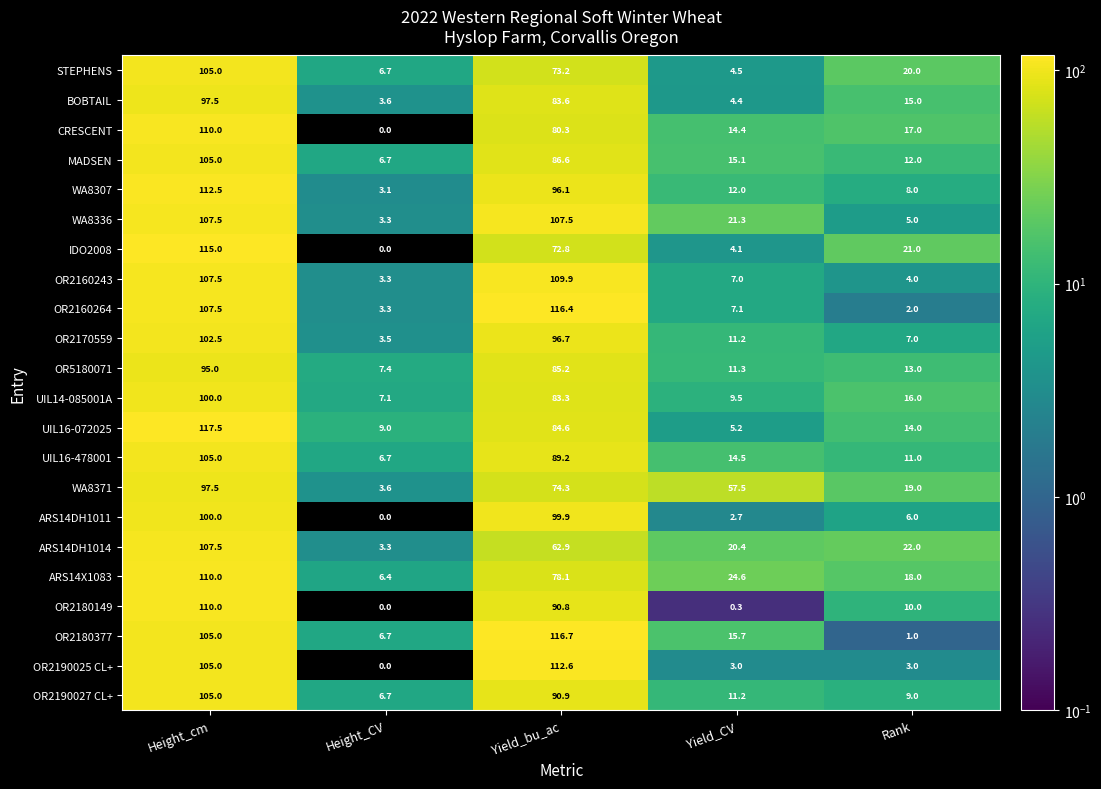

How many categories are shown in the chart?

5